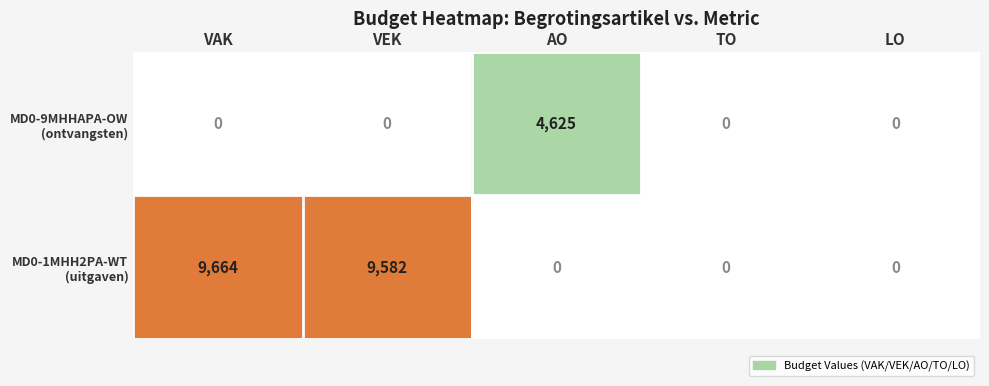

At which category is the sum across all series the highest?

VAK